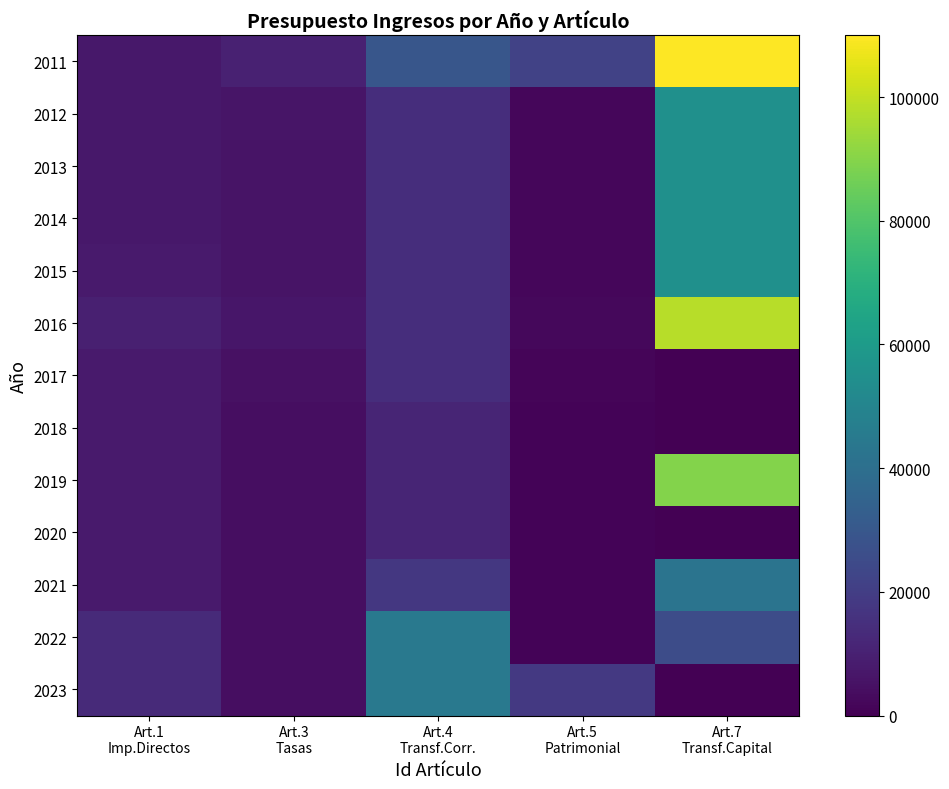

Which label corresponds to the largest value in the chart?

Art.7
Transf.Capital